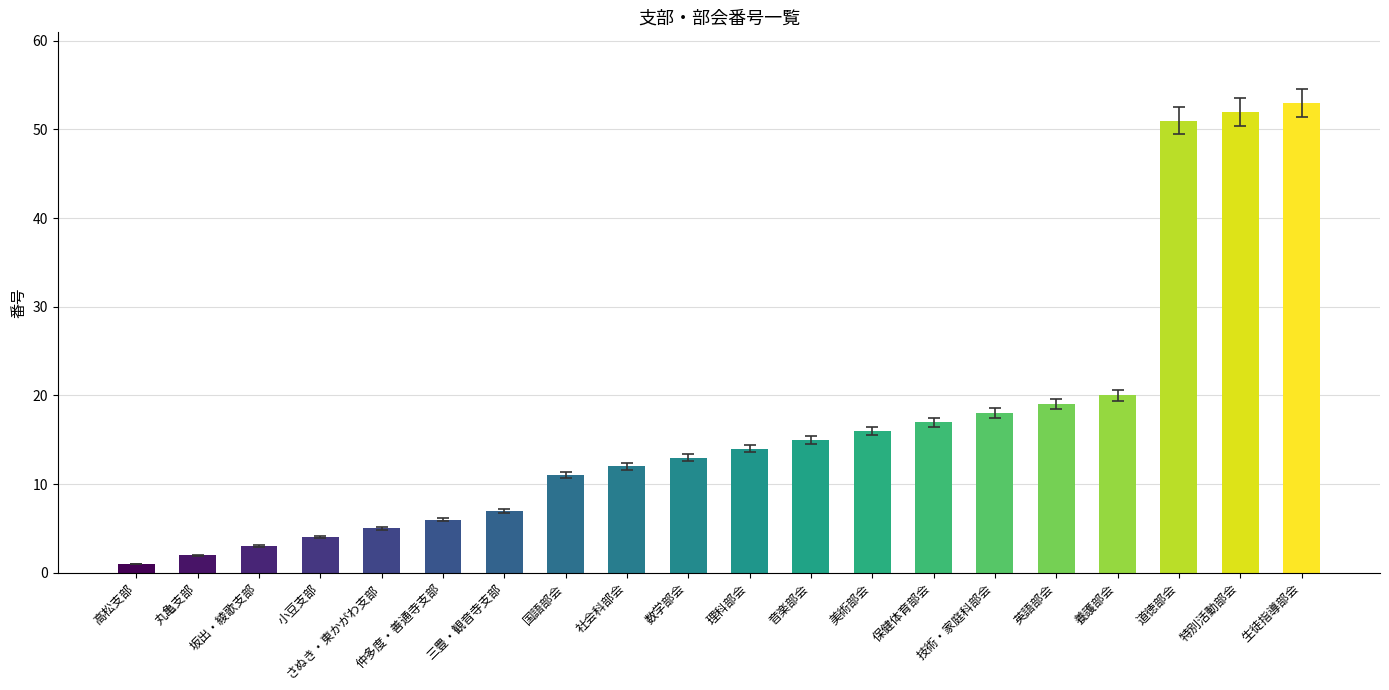

What is the difference between the maximum and minimum values?

52